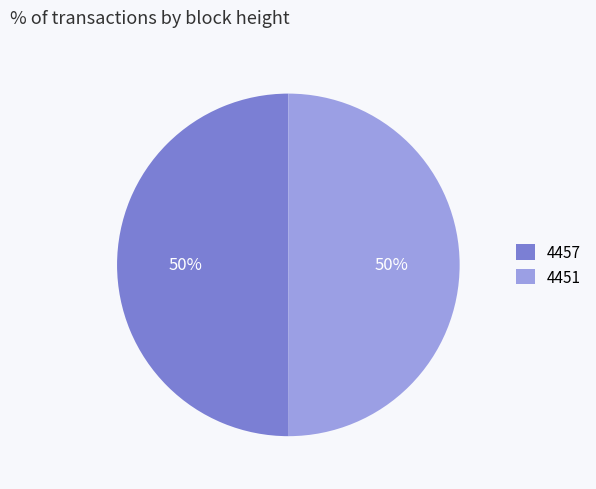

The 4451 slice represents 64% of the pie. True or false?

False